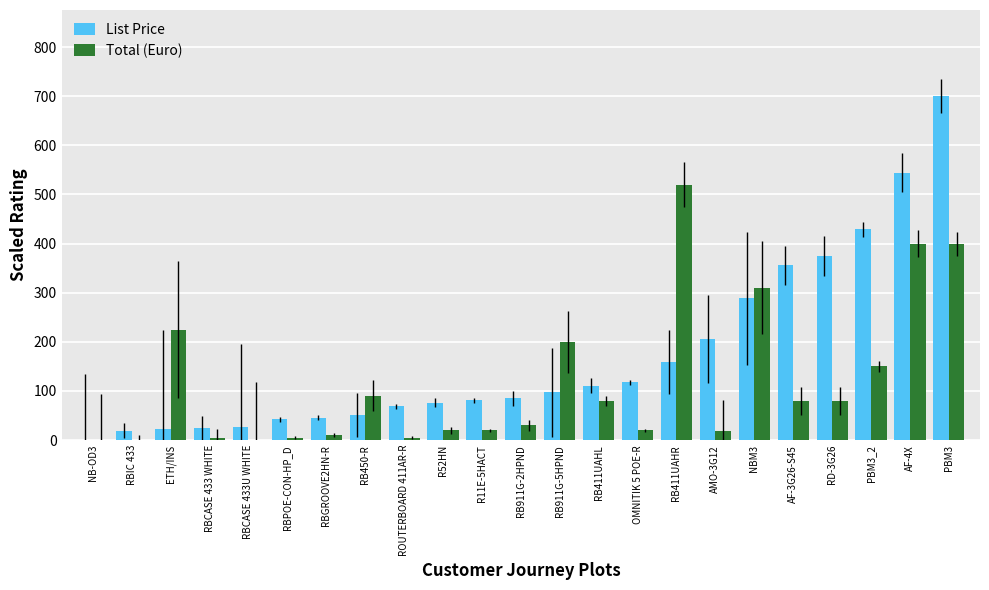

What is the total value across all series at OMNITIK 5 POE-R?

137.3